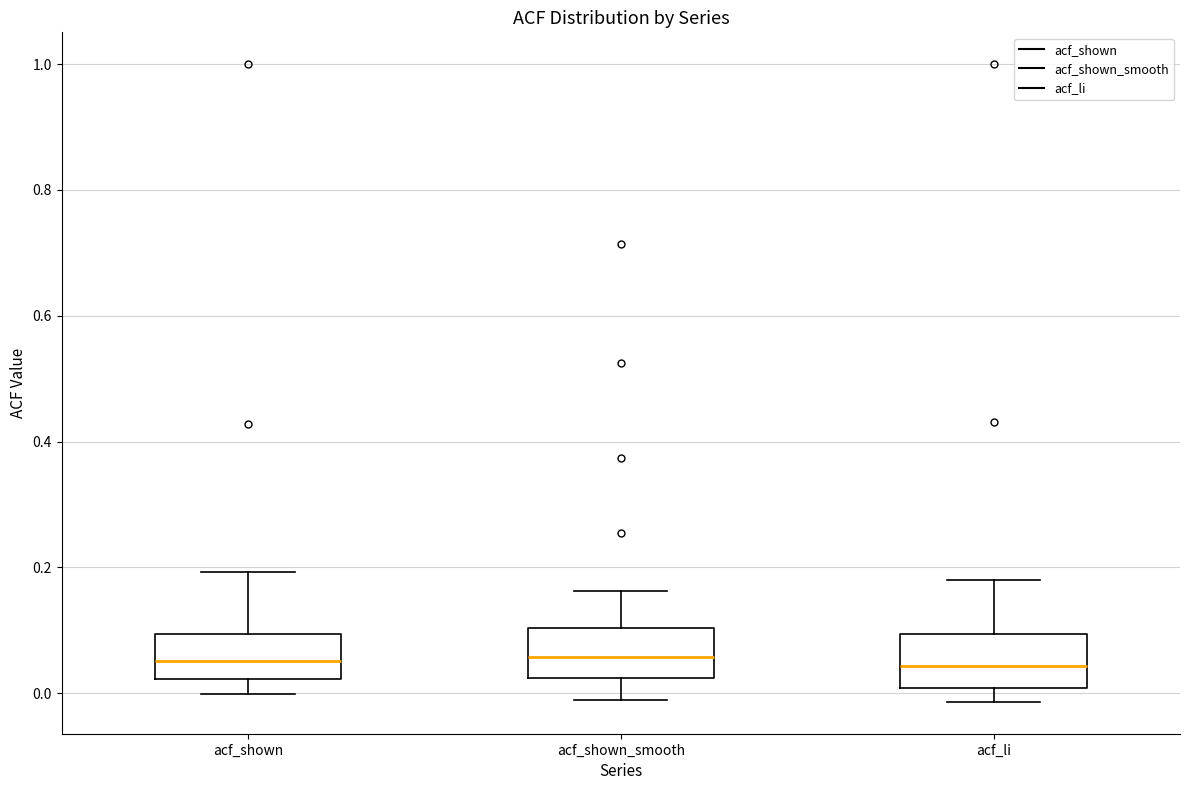

Reading left to right, transcribe this box plot: for each box, give where its median line is, the range the box spans, and where its two whiskers end, as read against the y-axis. The values are not printed on the chart, so give them approximately, as read against the axis.

acf_shown: median 0.06, box 0.02 to 0.10, whiskers 0.00 to 0.20
acf_shown_smooth: median 0.06, box 0.02 to 0.10, whiskers -0.02 to 0.16
acf_li: median 0.04, box 0.00 to 0.10, whiskers -0.02 to 0.18